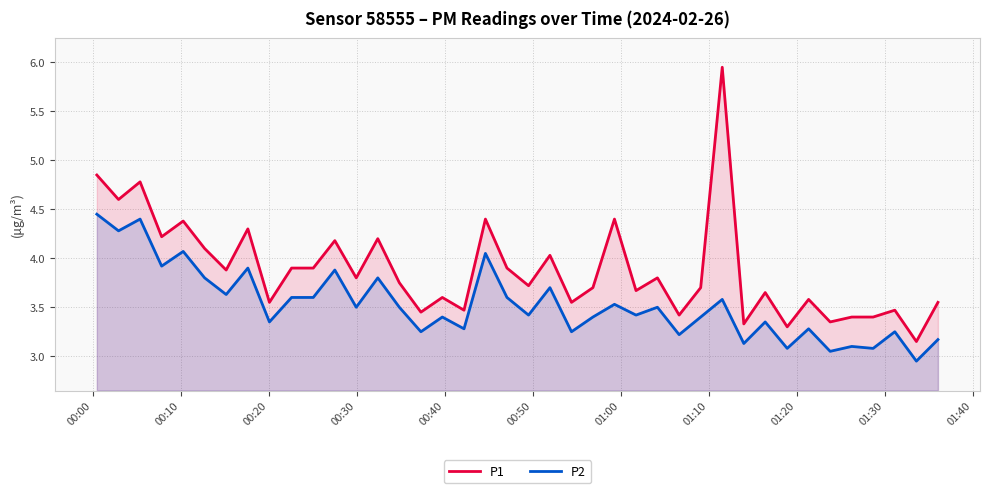

True or false: P2 has more than 0 interior local peaks.

True